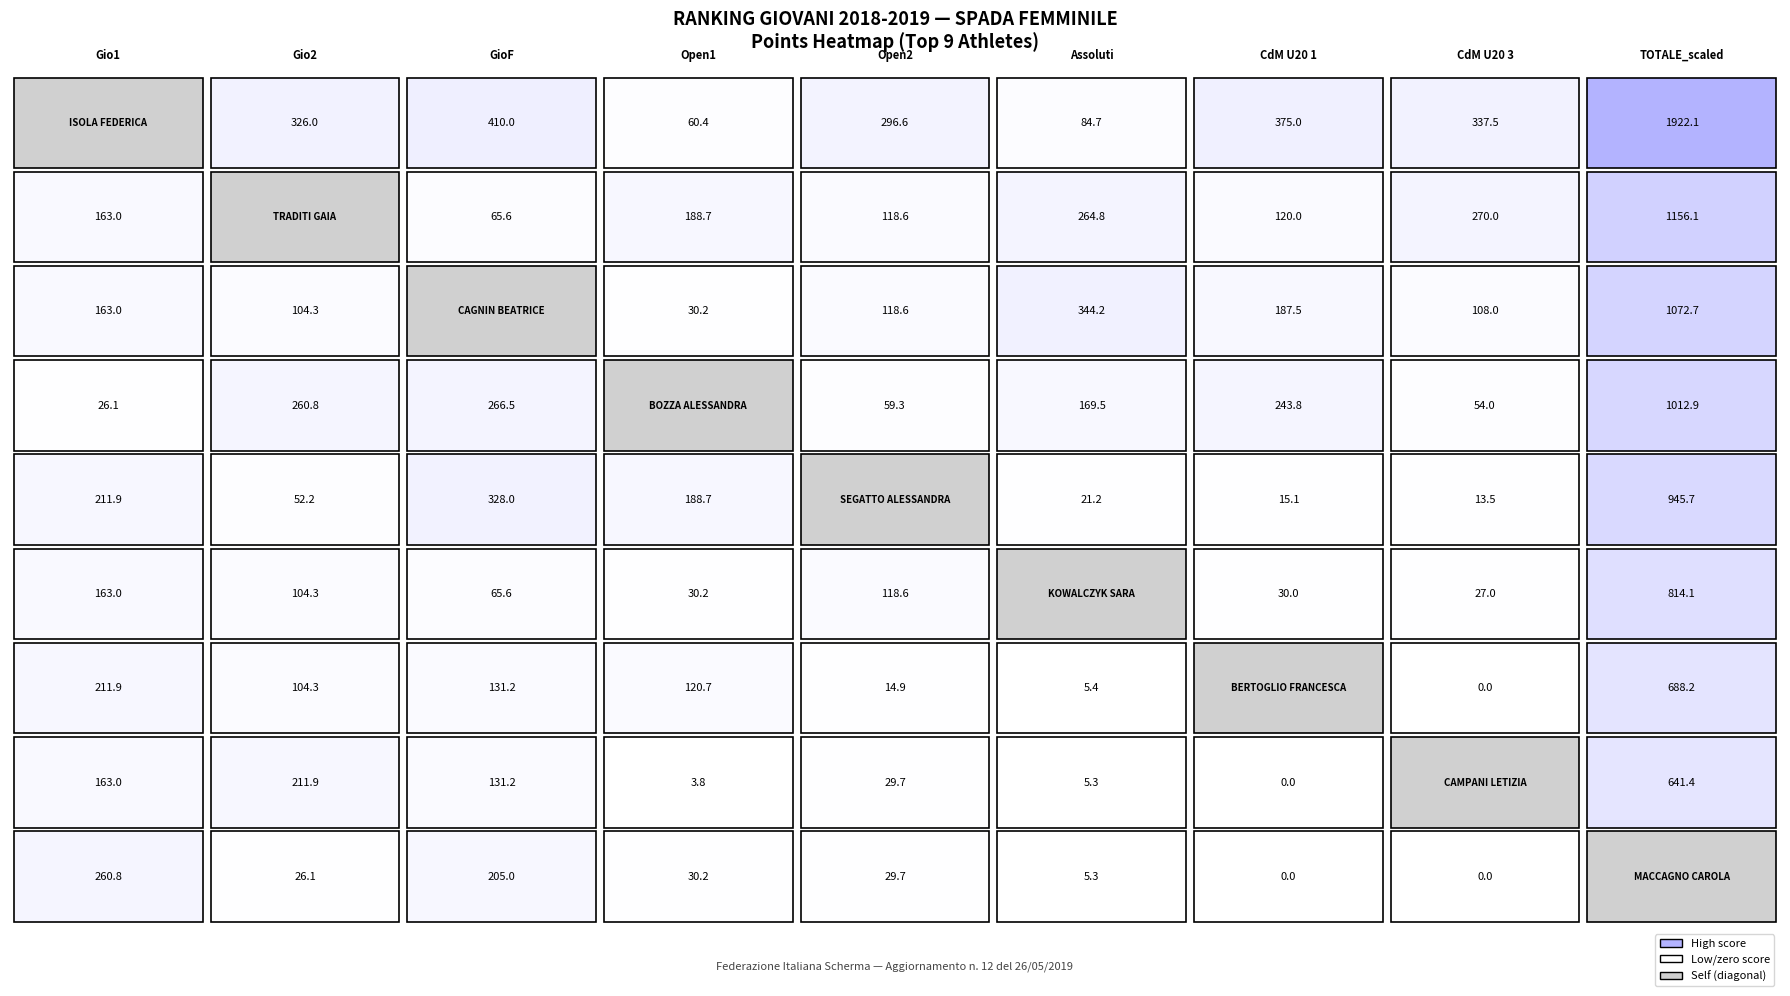

What is the sum of the BERTOGLIO FRANCESCA
(Rank 7) values at 2 and 7?

131.2